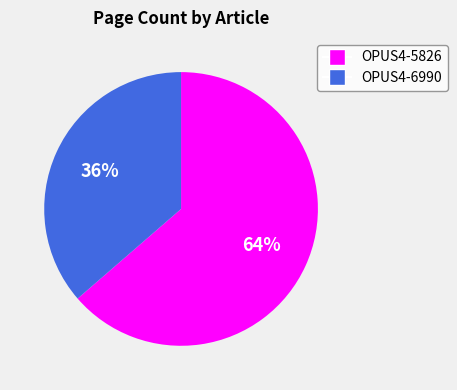

Do OPUS4-6990 and OPUS4-5826 together represent more than half of the pie?

Yes